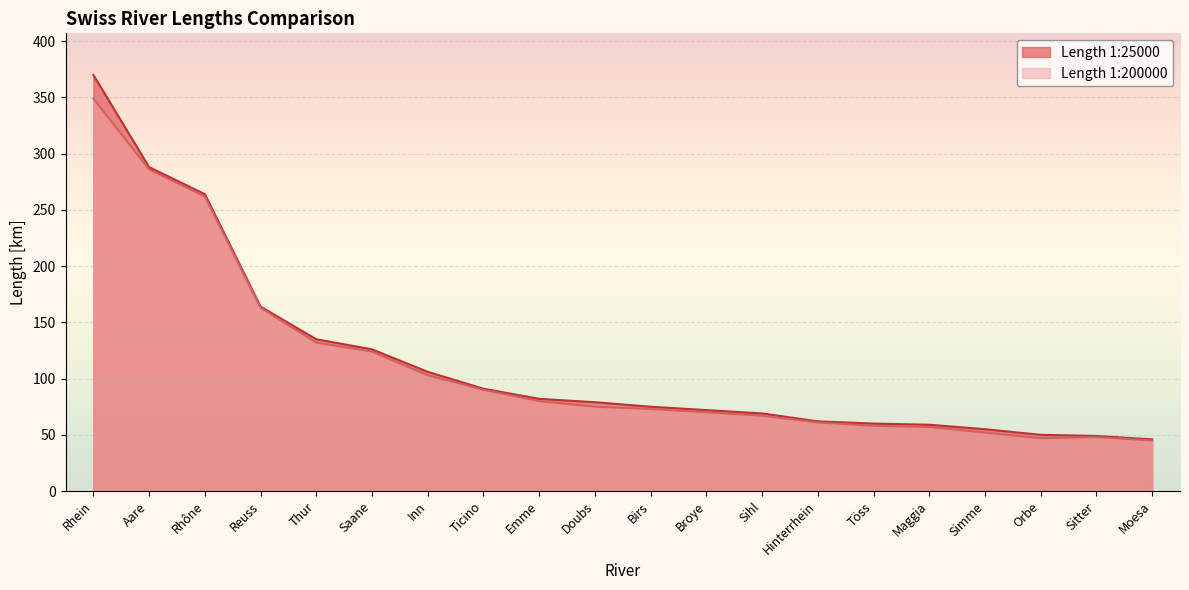

Where is the first local maximum for Length 1:200000?

Sitter